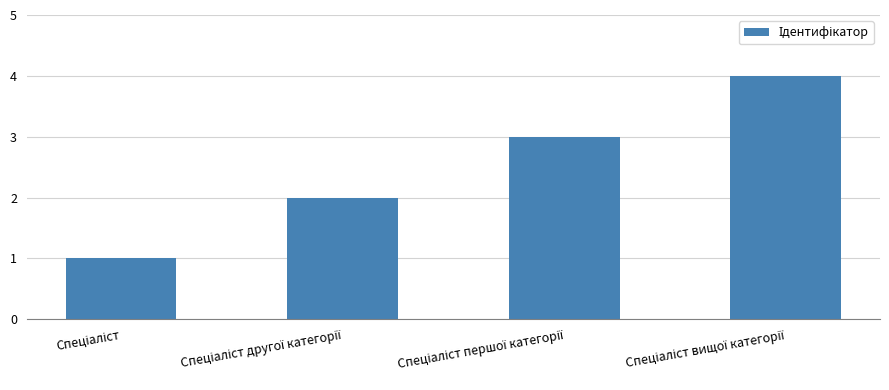

What is the maximum value shown in the chart?

4